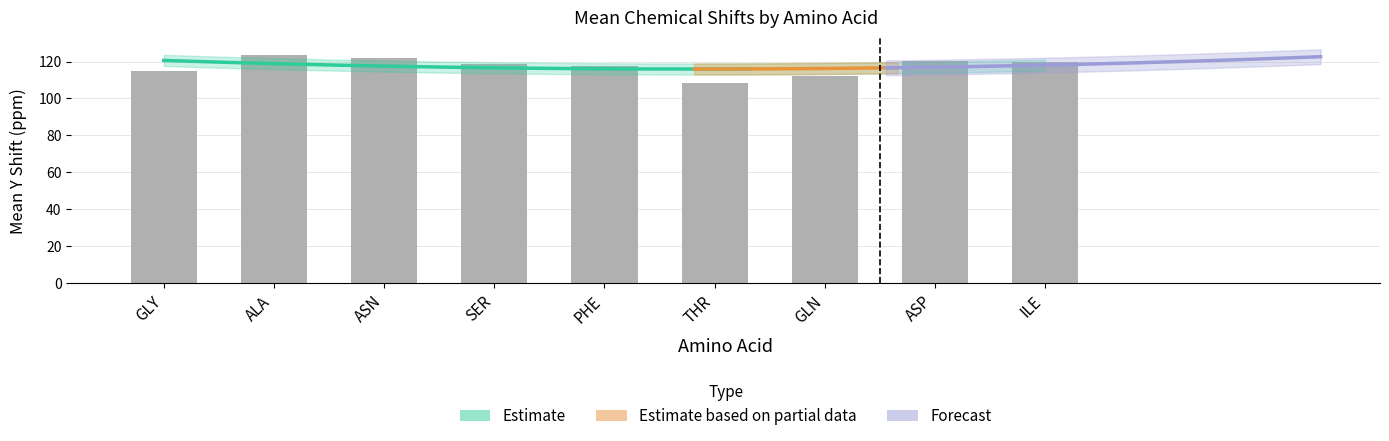

What is the difference between the mean_Y_shift values at ILE and THR?

11.6